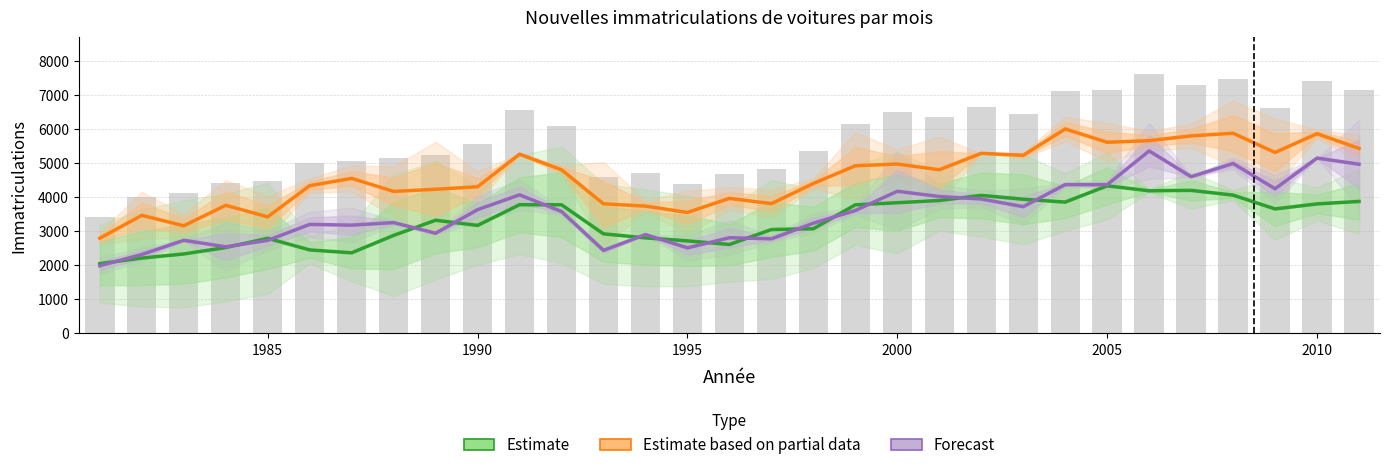

Is it true that Forecast equals 4179.5 at 2000?

True